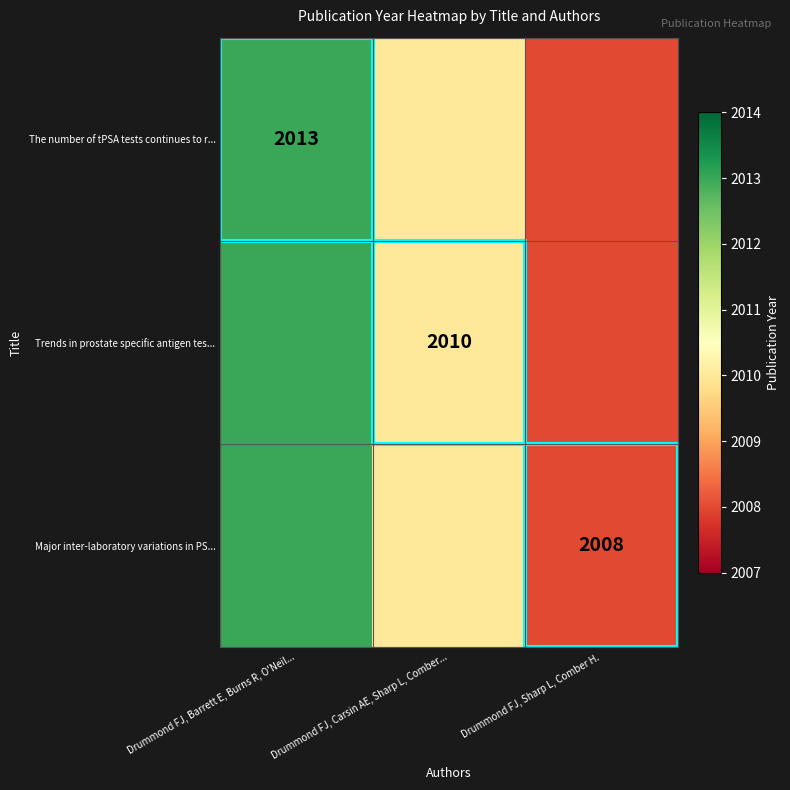

At which category is the sum across all series the highest?

Drummond FJ, Barrett E, Burns R, O'Neil...